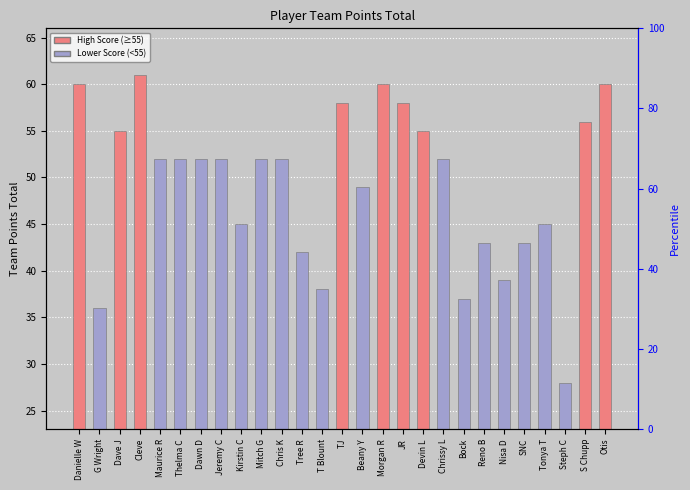

Is it true that the value at Tree R is 9?

False